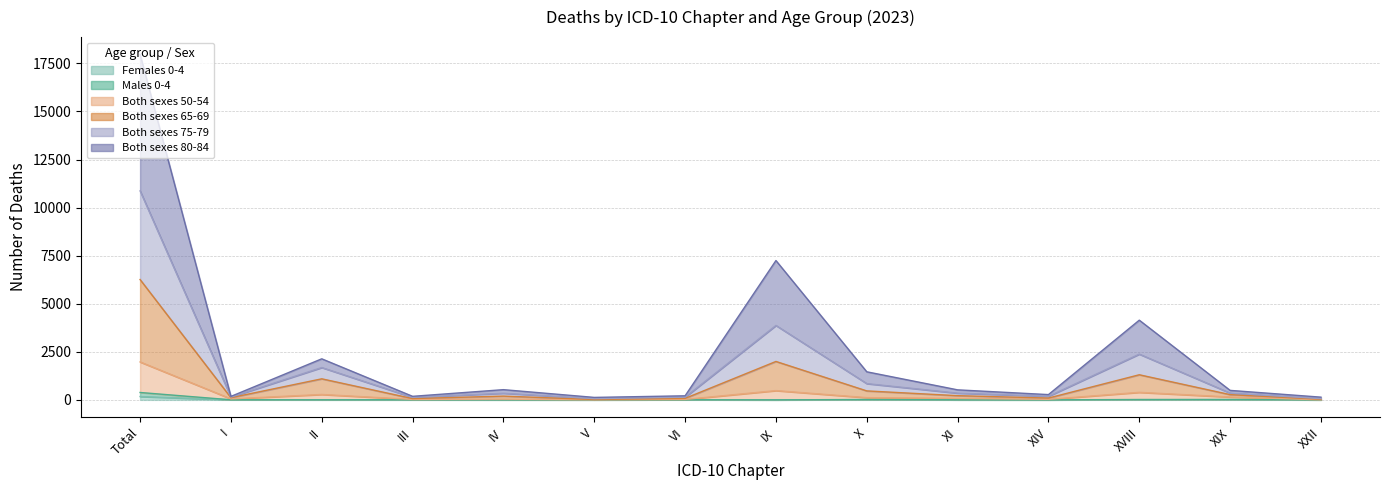

True or false: Both sexes 50-54 and Both sexes 65-69 intersect in this chart.

False